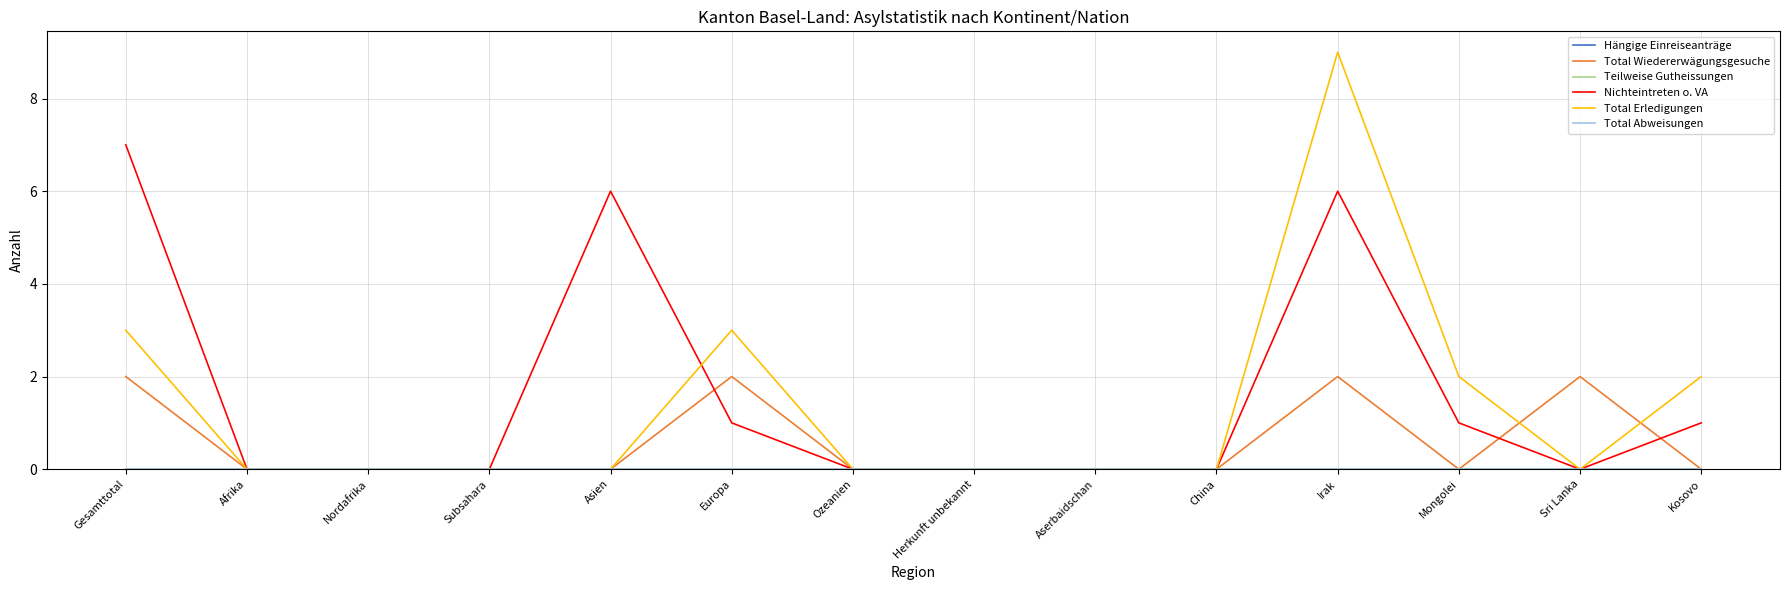

True or false: Total Erledigungen and Hängige Einreiseanträge cross at least once.

False